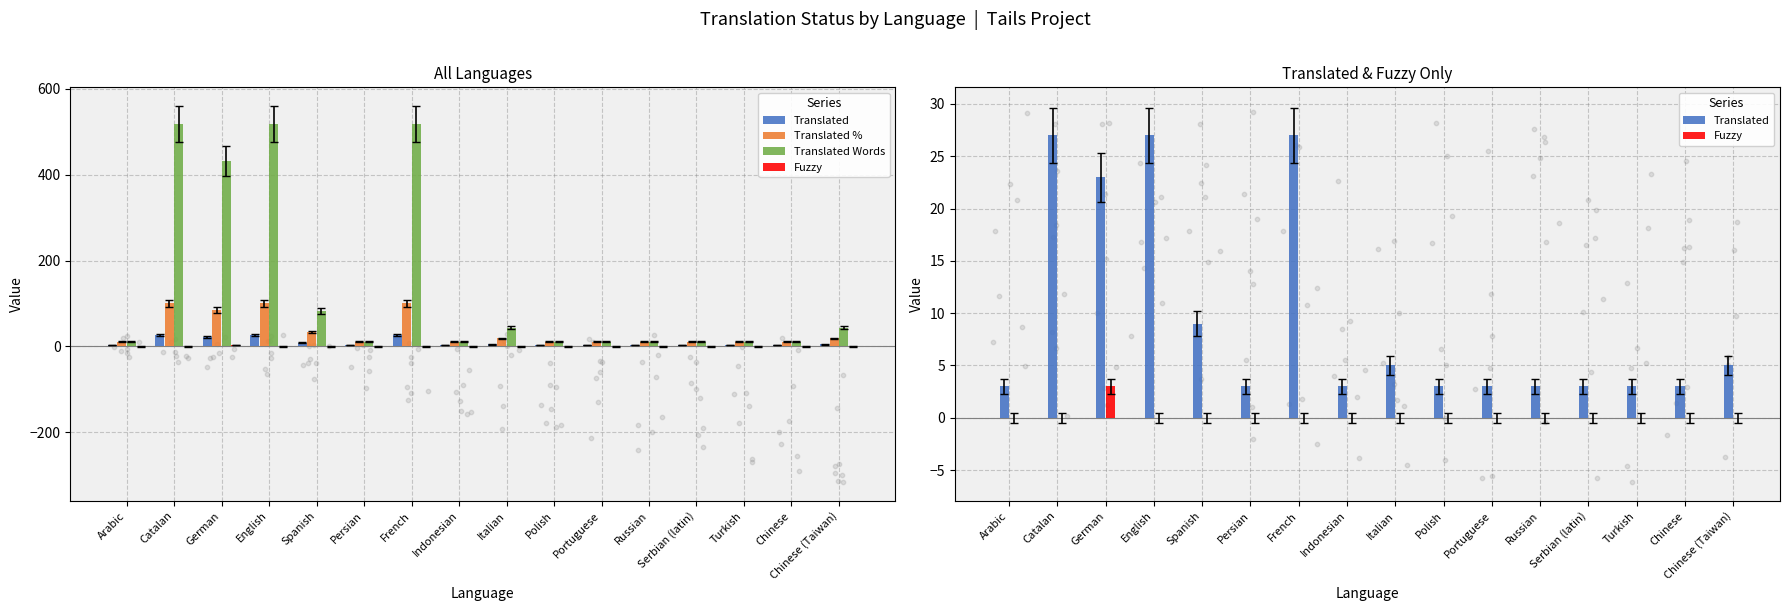

At how many categories does at least one series exceed 310?

4